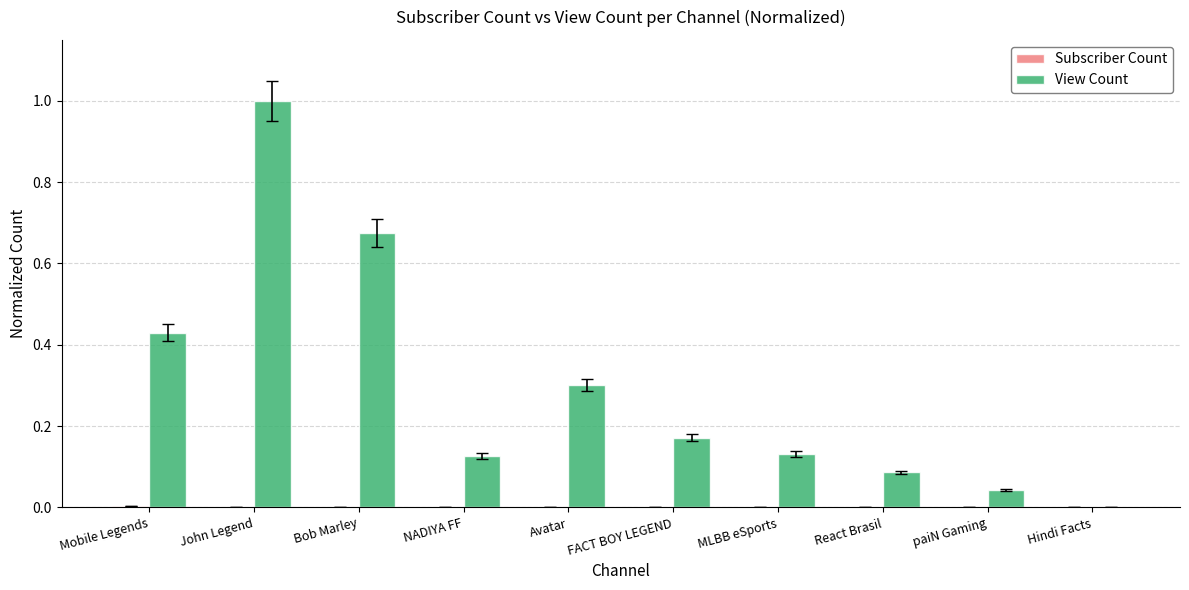

Is it true that View Count equals 0.2 at MLBB eSports?

False